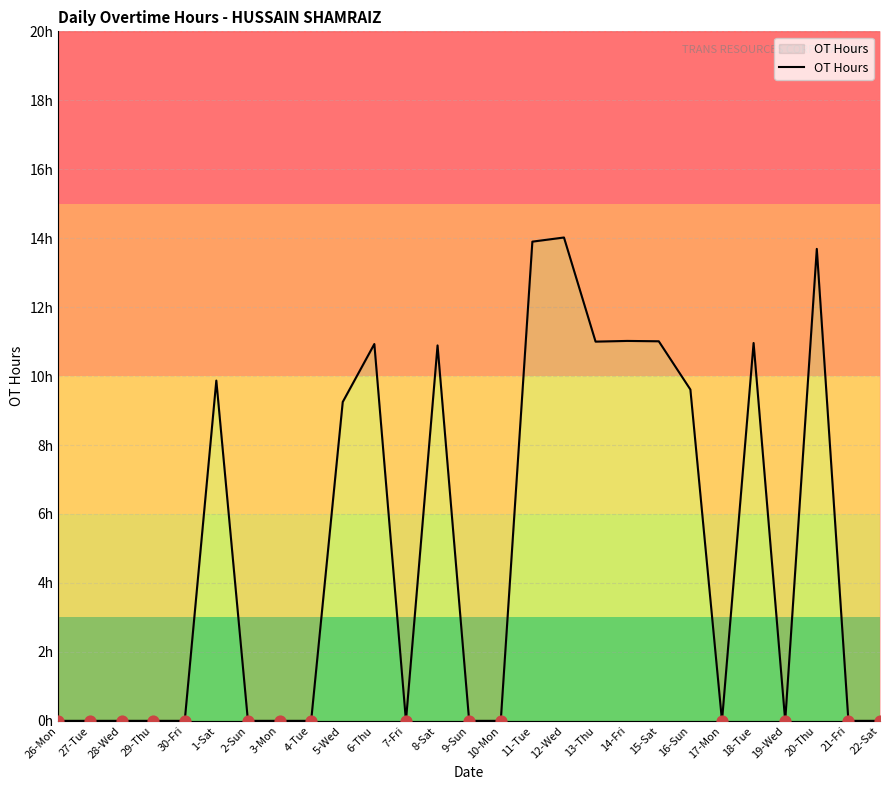

Between 2-Sun and 13-Thu, which is larger?

13-Thu